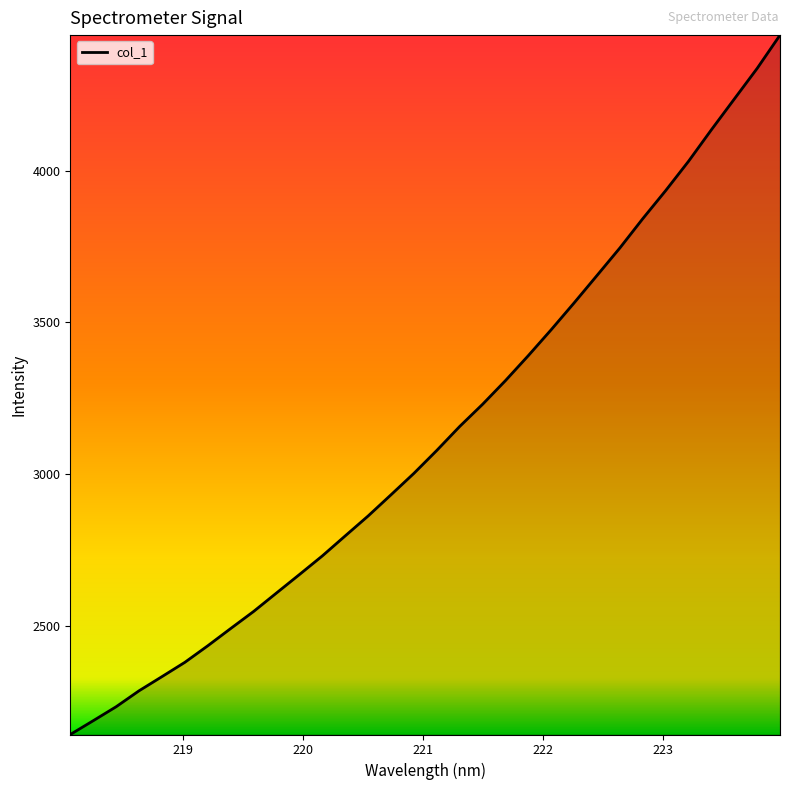

Reading left to right, what are all the values shown in this chart?

2143.1	2188.5	2234.5	2287.0	2333.7	2380.8	2435.3	2492.1	2548.3	2609.1	2669.8	2731.2	2797.1	2862.7	2932.5	3003.1	3078.6	3157.5	3230.5	3308.5	3390.9	3476.2	3564.4	3654.6	3745.3	3841.6	3934.0	4030.5	4134.4	4235.4	4336.3	4445.9